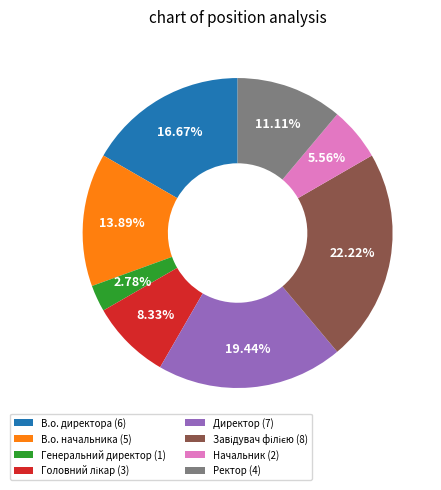

Approximately how many times larger is the value at Директор (7) compared to В.о. начальника (5)?

1.4